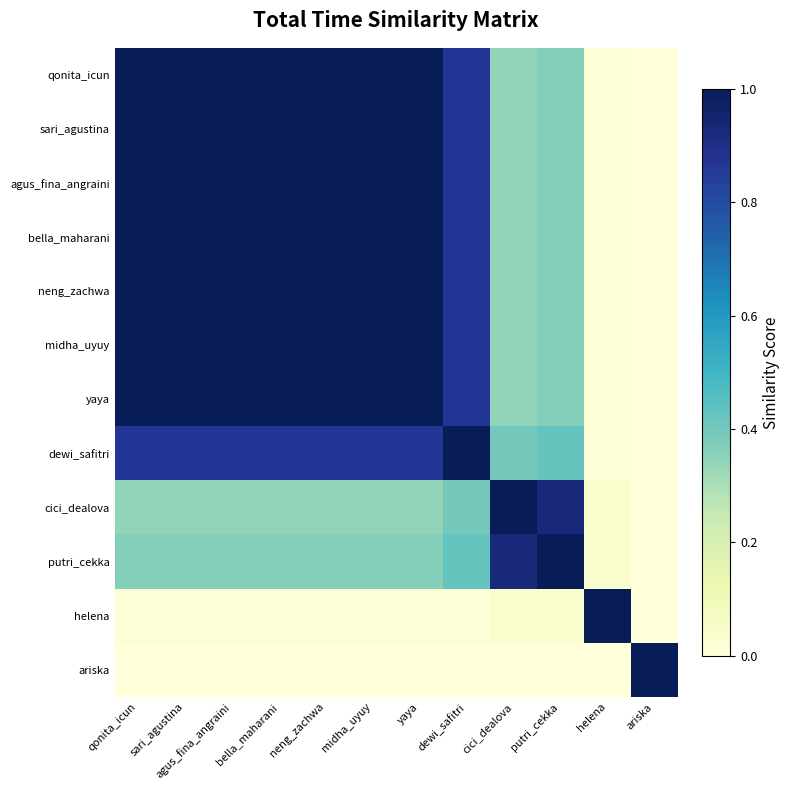

Rank the series by their maximum value, from lowest to highest.

qonita_icun, sari_agustina, agus_fina_angraini, bella_maharani, neng_zachwa, midha_uyuy, yaya, dewi_safitri, cici_dealova, putri_cekka, helena, ariska